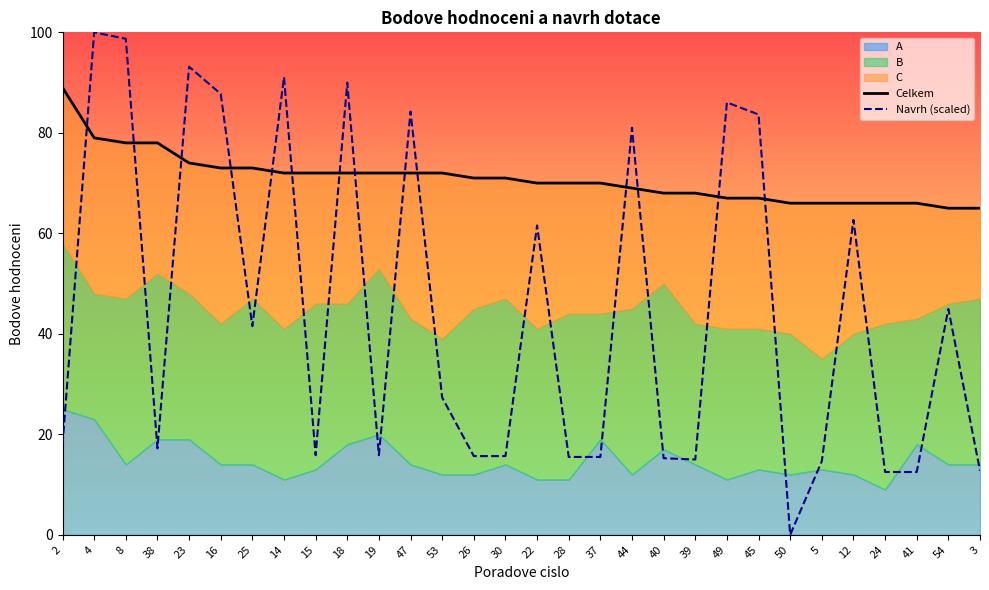

Rank the categories by Celkem value from highest to lowest.

2, 4, 8, 38, 23, 16, 25, 14, 15, 18, 19, 47, 53, 26, 30, 22, 28, 37, 44, 40, 39, 49, 45, 50, 5, 12, 24, 41, 54, 3